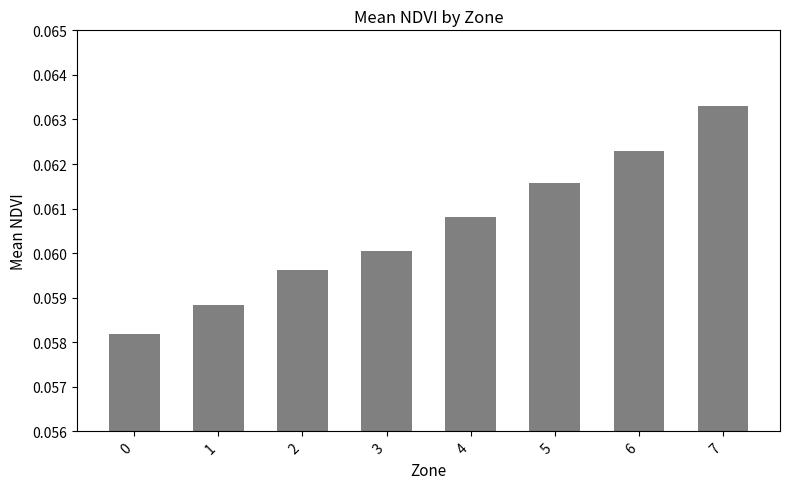

Count the values in the range 0 to 1.

8